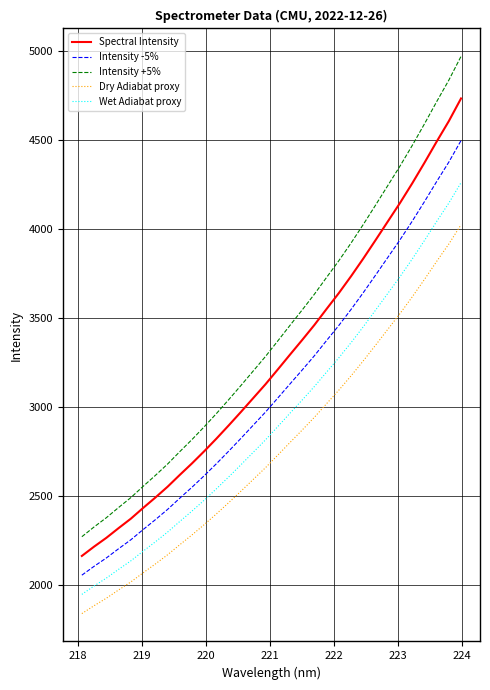

What is the difference between the maximum and minimum values in the Intensity -5% series?

2444.2